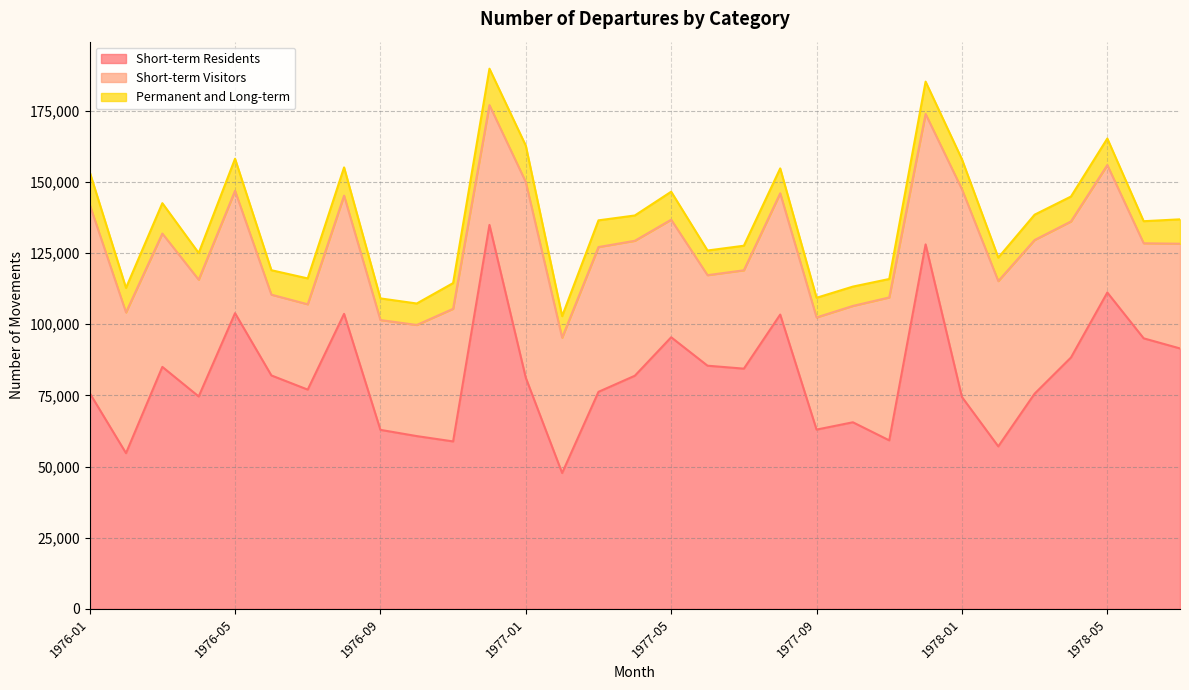

What is the label of the 24th point from the right?

1976-08